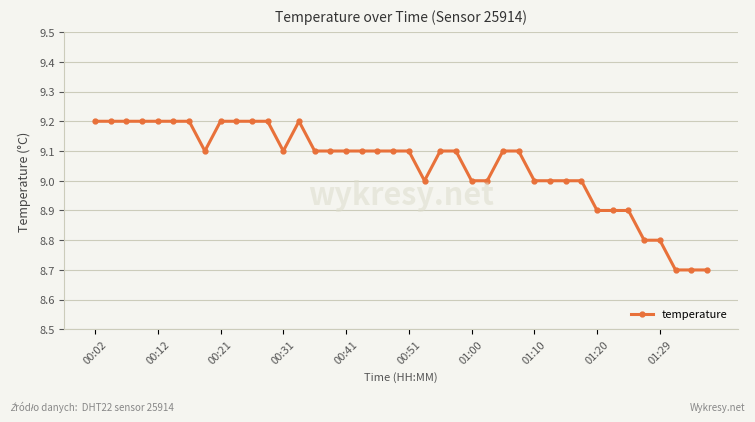

What is the sum of all values?

362.1